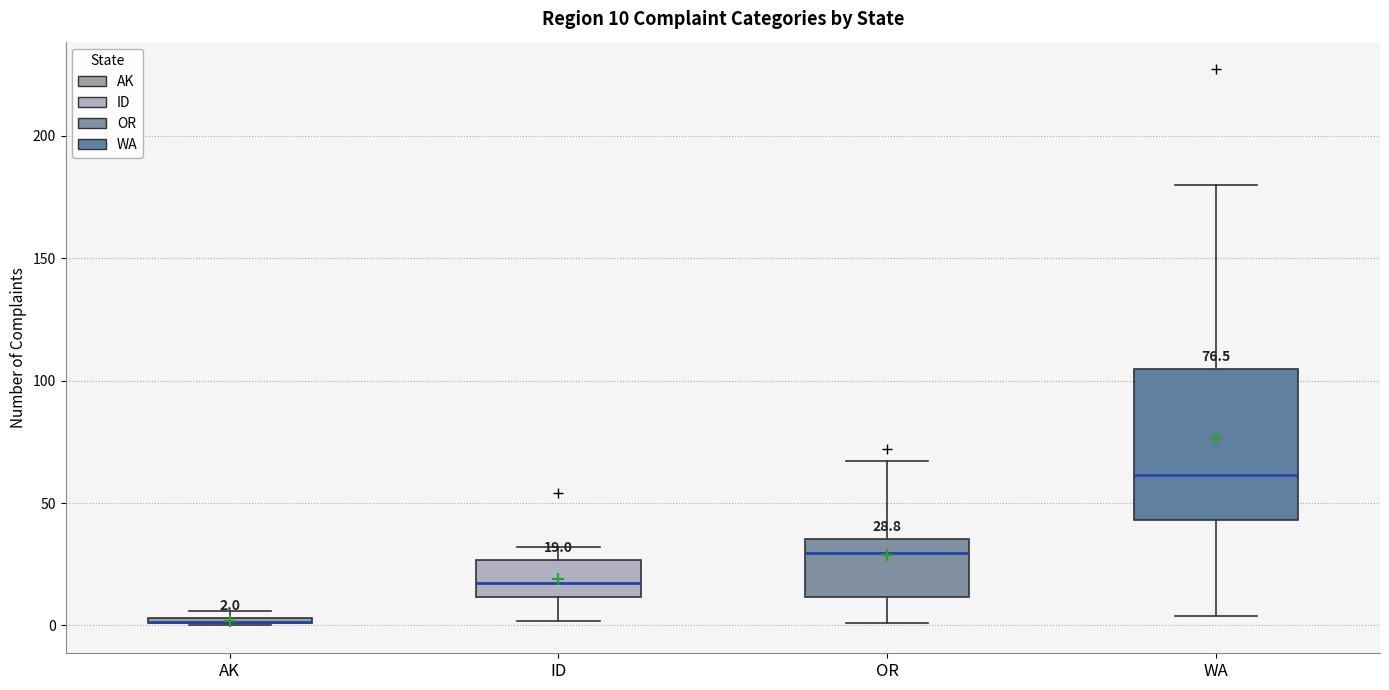

Which box is the tallest, from its lower edge to its upper edge?

WA